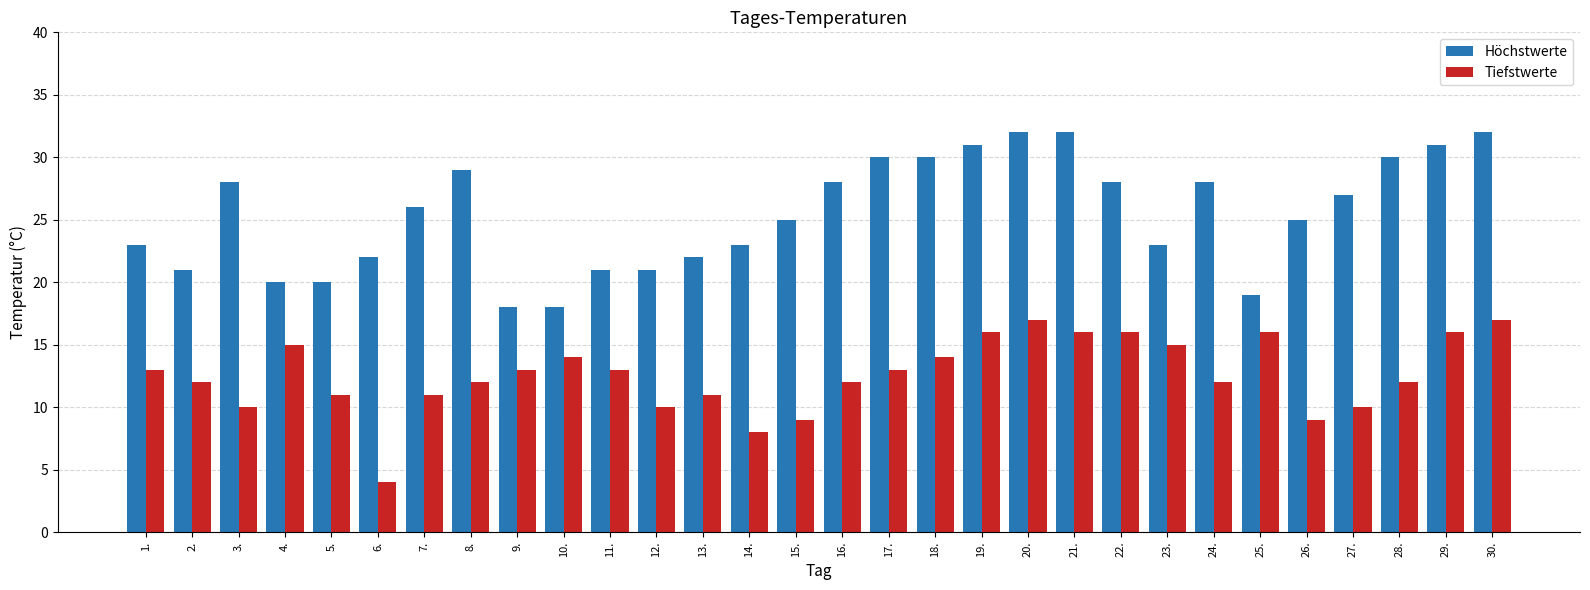

Which label corresponds to the smallest value in the chart?

6.